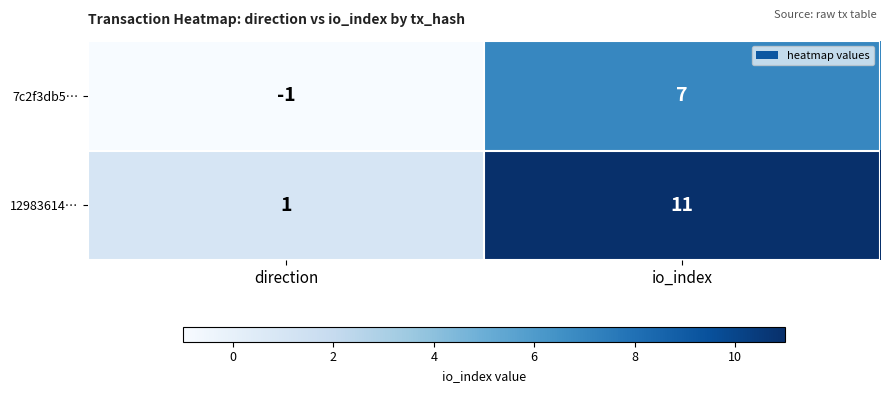

How many distinct data groups are displayed?

2